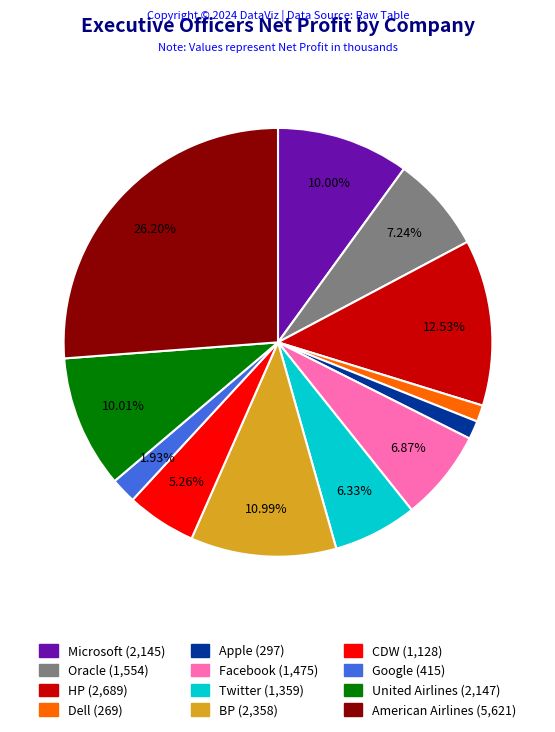

True or false: Twitter accounts for 12% of the total.

False